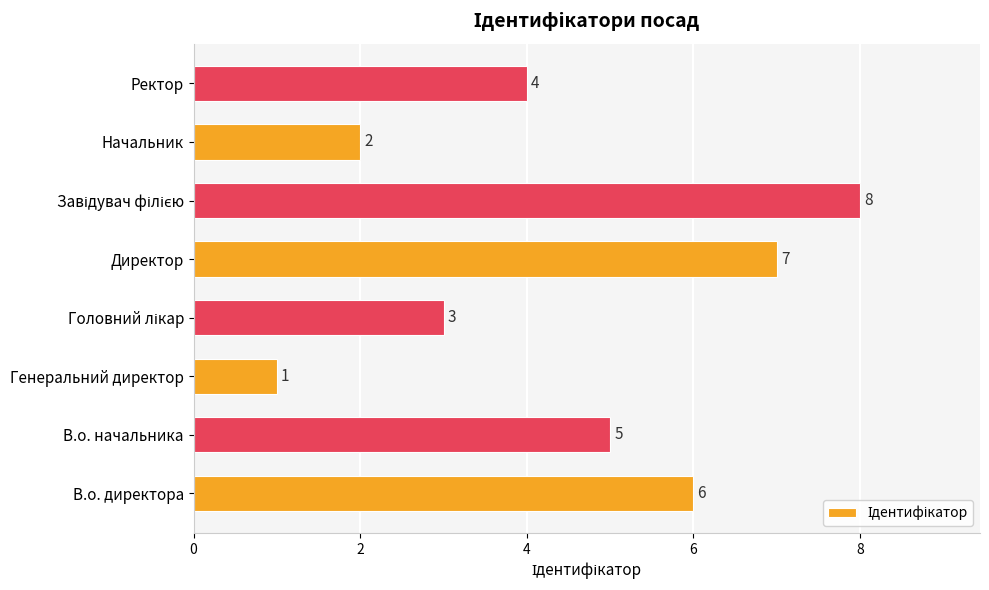

Which label corresponds to the smallest value in the chart?

Генеральний директор